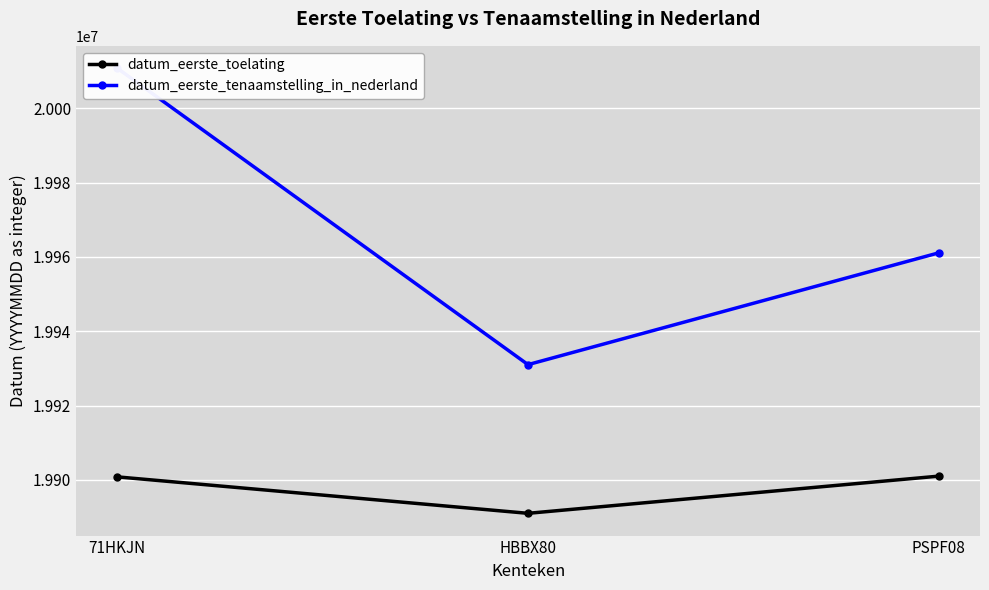

What is the highest value of the datum_eerste_tenaamstelling_in_nederland series?

20010810